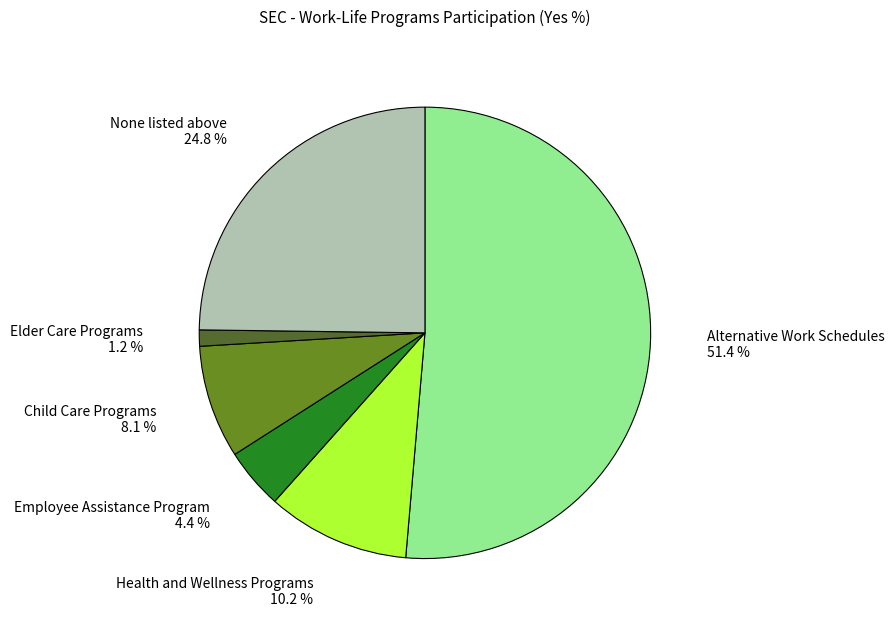

Is there a majority slice in this chart?

Yes